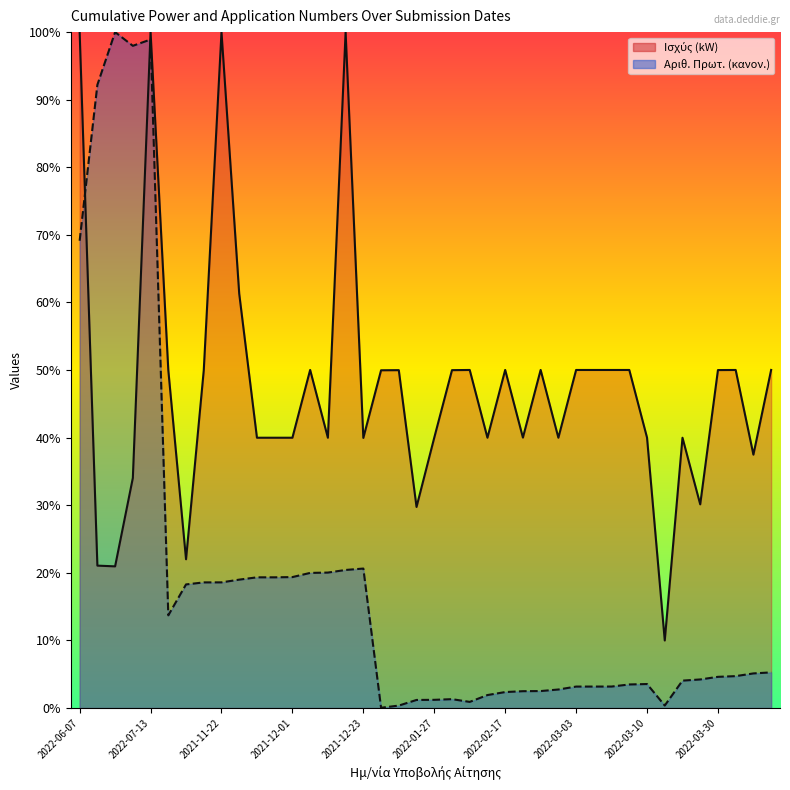

Where is Ισχύς (kW) nearest to the value 54?

2021-12-13